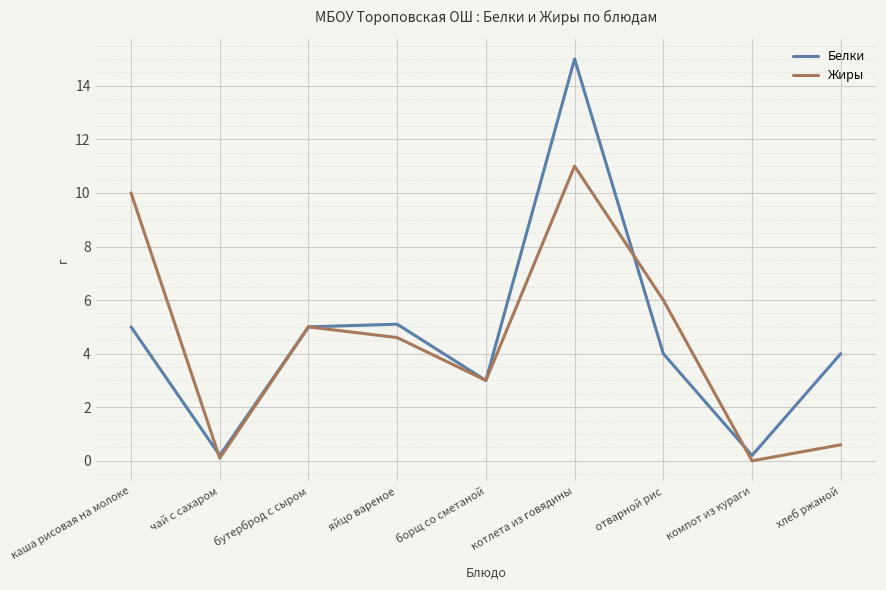

Reading left to right, extract all data points from this chart.

Белки: каша рисовая на молоке=5.0	чай с сахаром=0.2	бутерброд с сыром=5.0	яйцо вареное=5.1	борщ со сметаной=3.0	котлета из говядины=15.0	отварной рис=4.0	компот из кураги=0.2	хлеб ржаной=4.0
Жиры: каша рисовая на молоке=10.0	чай с сахаром=0.1	бутерброд с сыром=5.0	яйцо вареное=4.6	борщ со сметаной=3.0	котлета из говядины=11.0	отварной рис=6.0	компот из кураги=0.0	хлеб ржаной=0.6